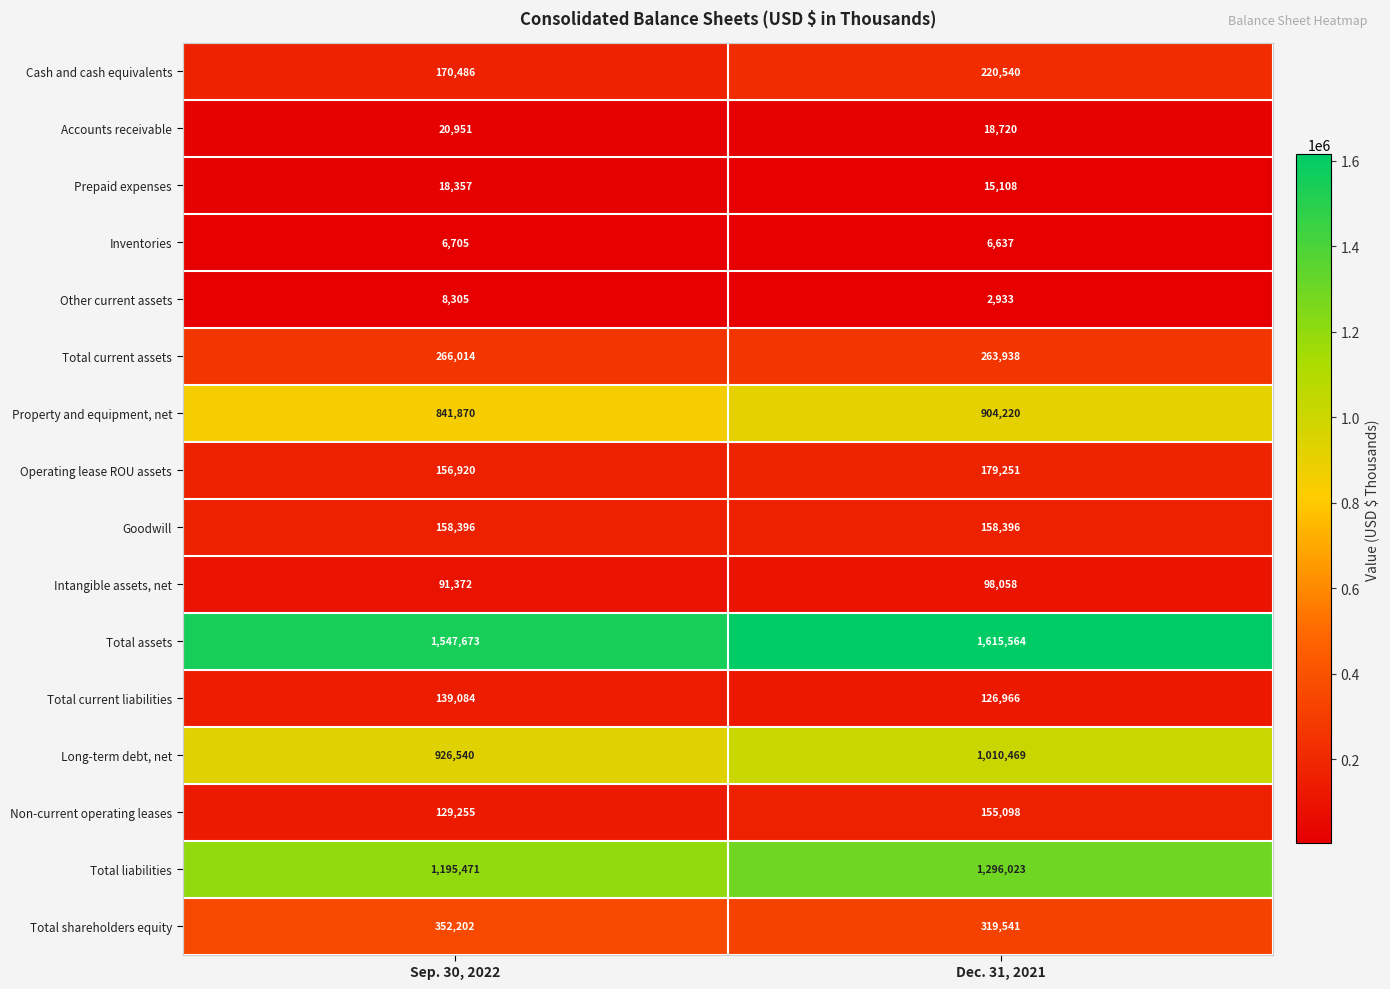

Is the value of Inventories at Sep. 30, 2022 greater than the value of Intangible assets, net at Sep. 30, 2022?

No